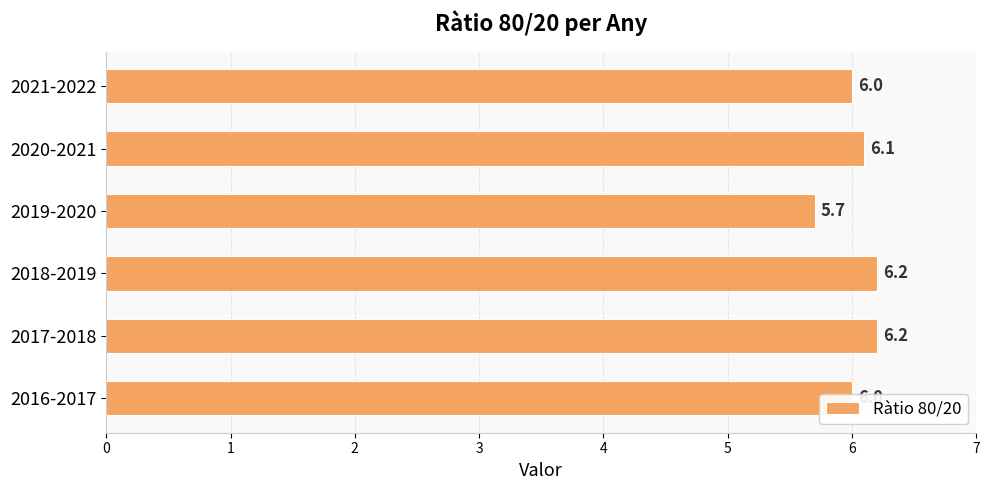

Approximately how many times larger is the value at 2020-2021 compared to 2016-2017?

1.0